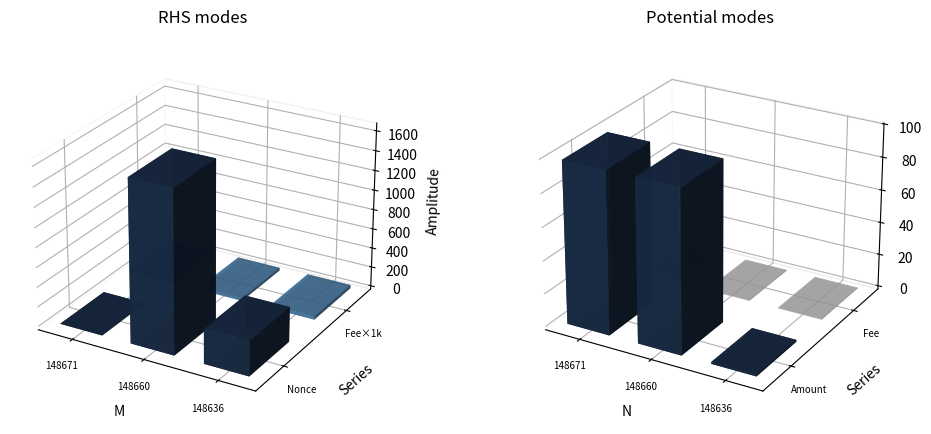

Reading right to left, extract all data points from this chart.

Nonce: 148636=353.0	148660=1643.0	148671=0.0
Fee: 148636=0.0	148660=0.0	148671=0.0
Amount: 148636=1.1	148660=98.4	148671=98.5